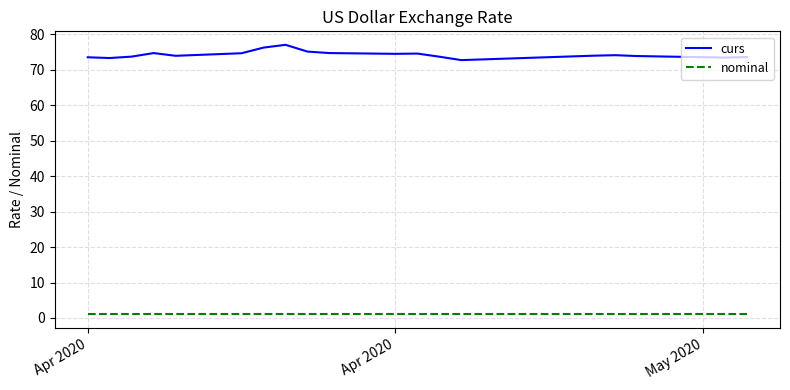

Which series has the widest spread of values?

curs